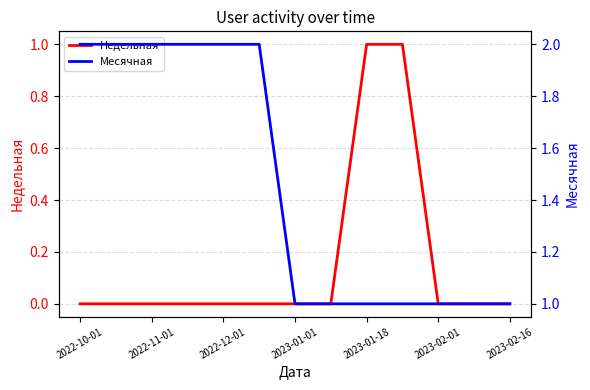

True or false: Недельная and Месячная intersect in this chart.

False